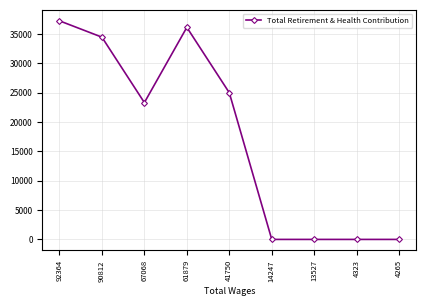

Which category has the highest value across all series?

92364